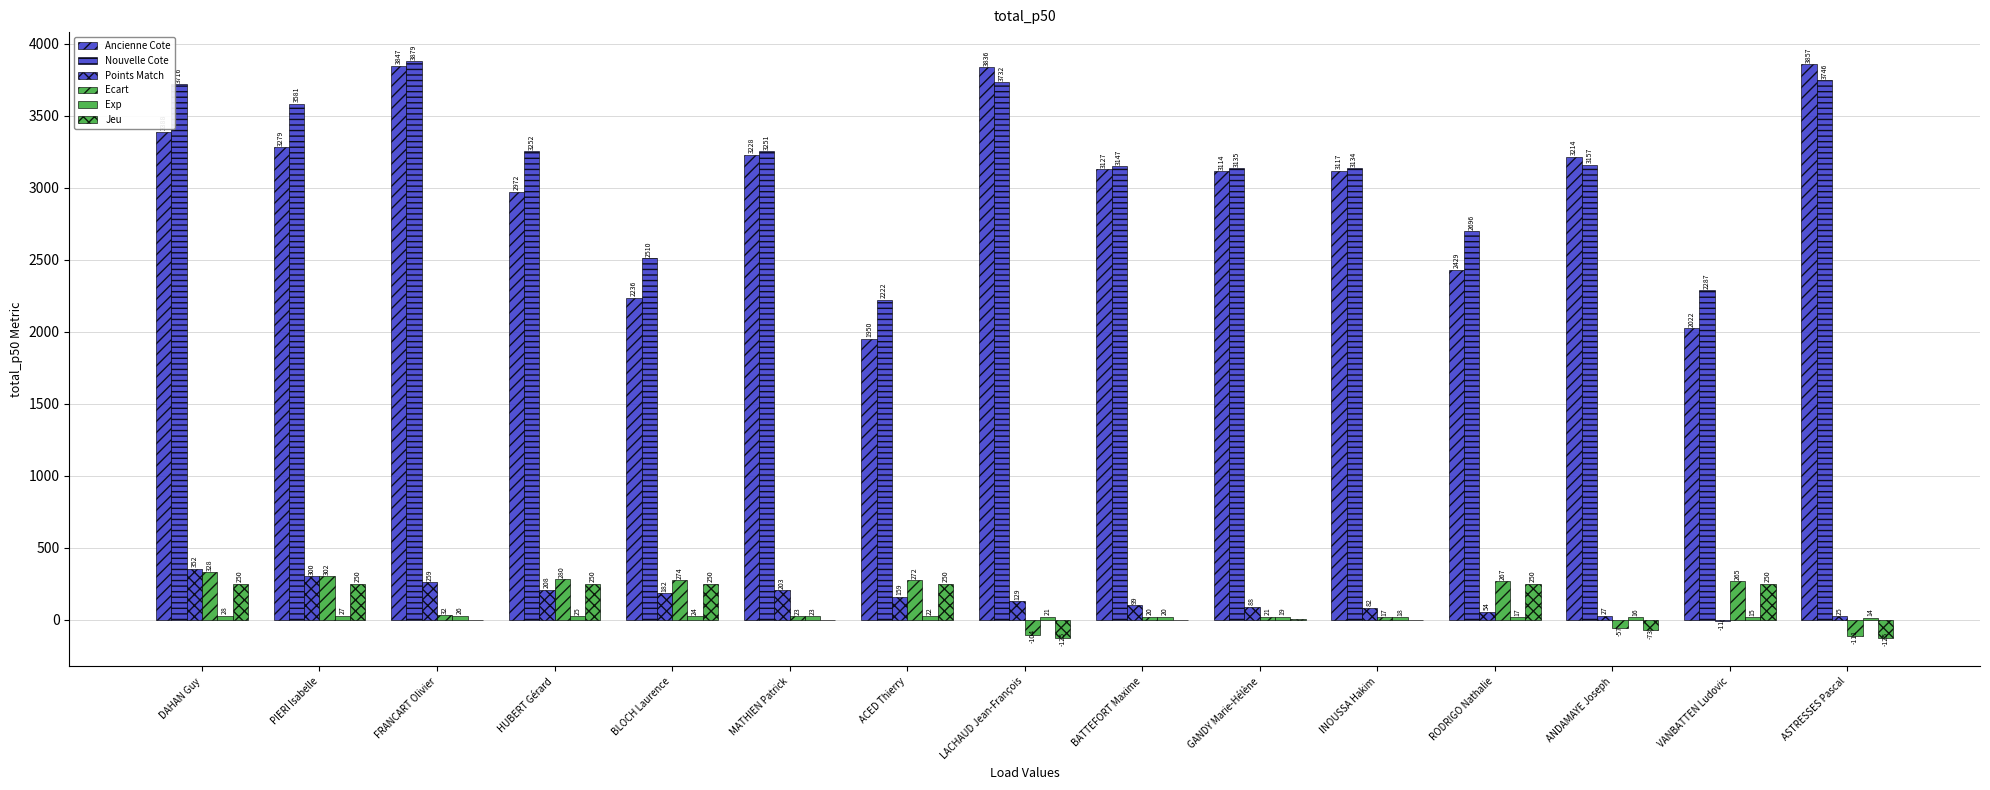

True or false: Jeu has a value of -188 at MATHIEN Patrick.

False